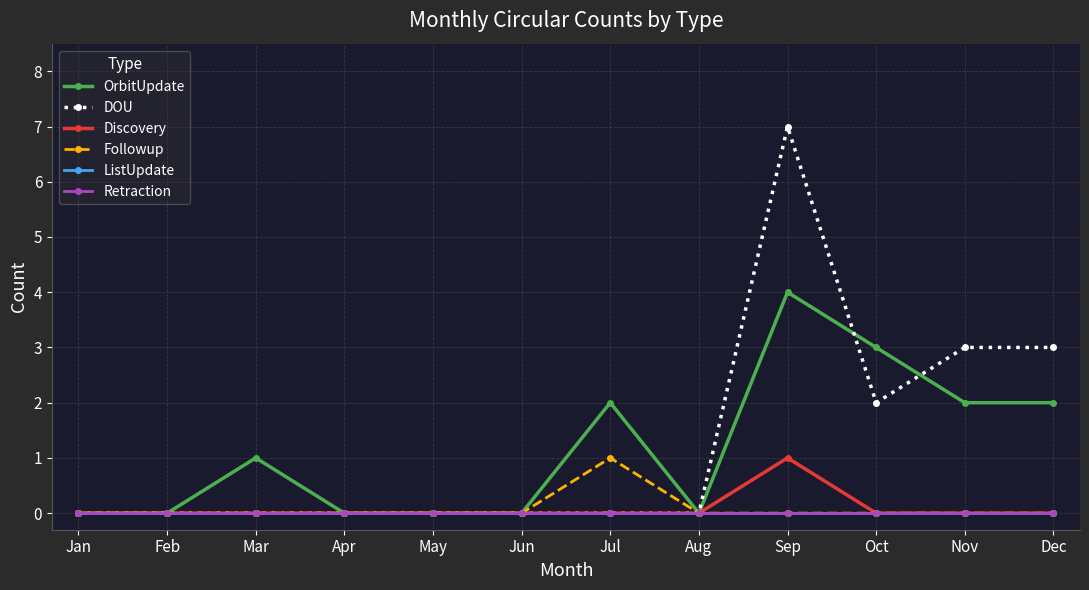

What is the greatest value displayed?

7